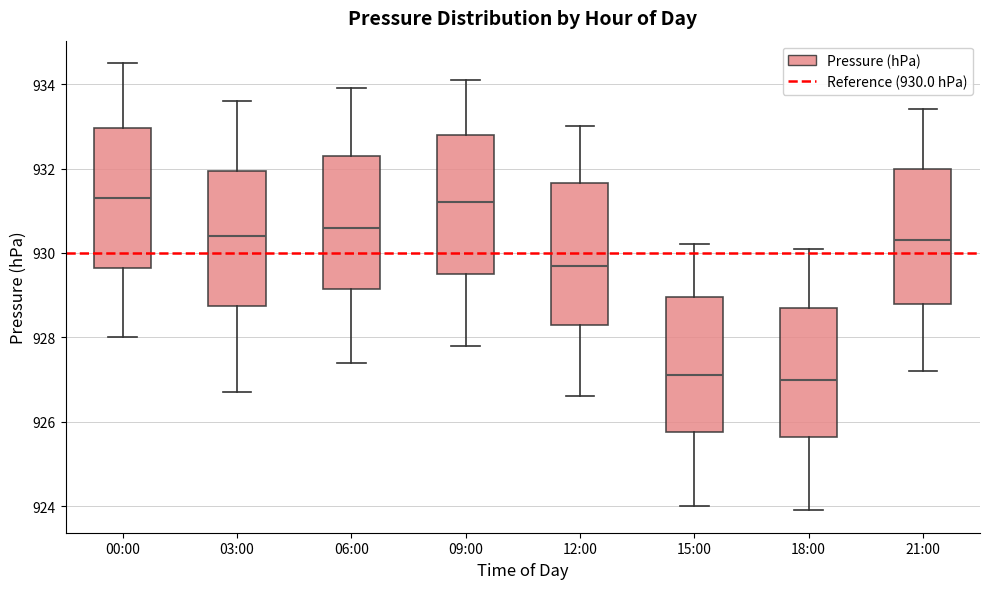

Where does the upper whisker of the box for 21:00 end on the y-axis? The values are not printed on the chart, so give them approximately, as read against the axis.

933.4